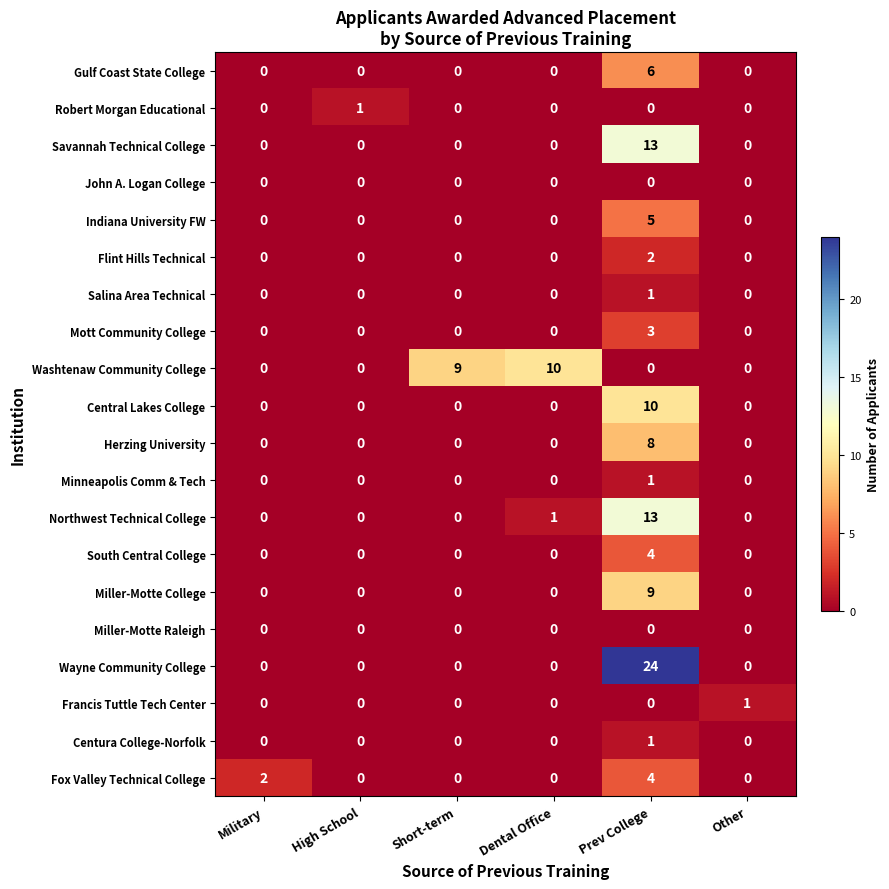

Which series has the widest spread of values?

Wayne Community College